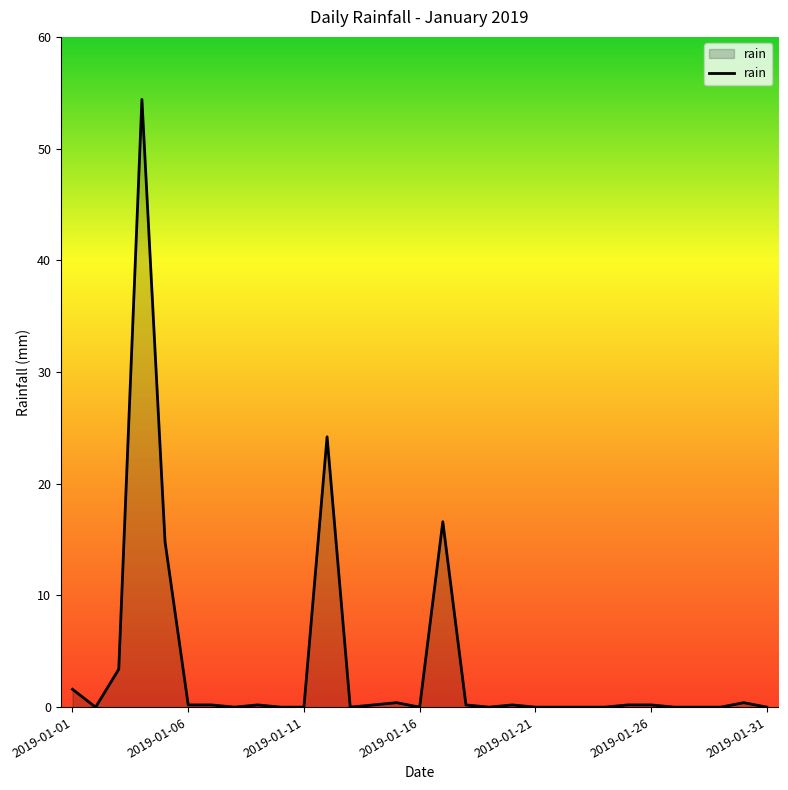

What is the sum of all values?

117.4